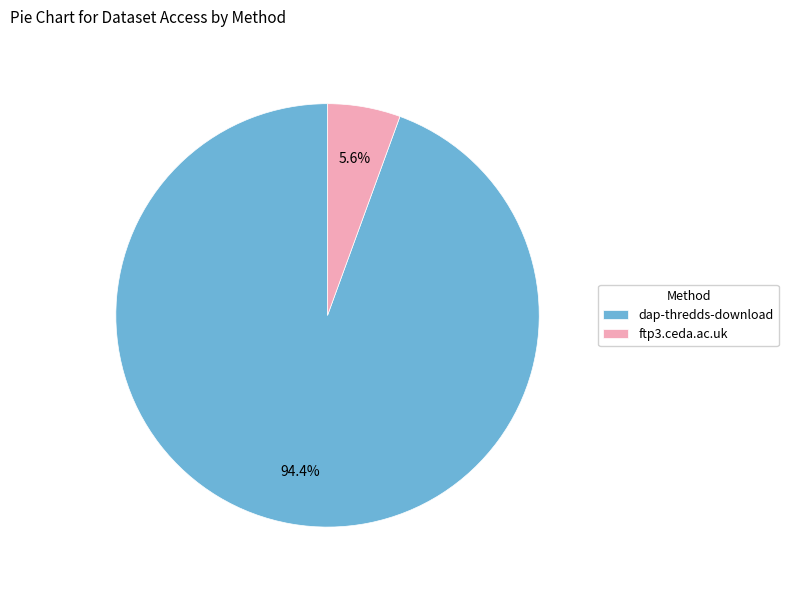

Which category has the smallest portion of the pie?

ftp3.ceda.ac.uk